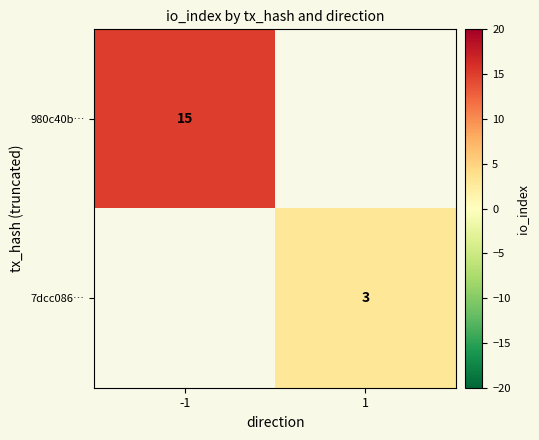

Is it true that 980c40b… equals 15 at -1?

True